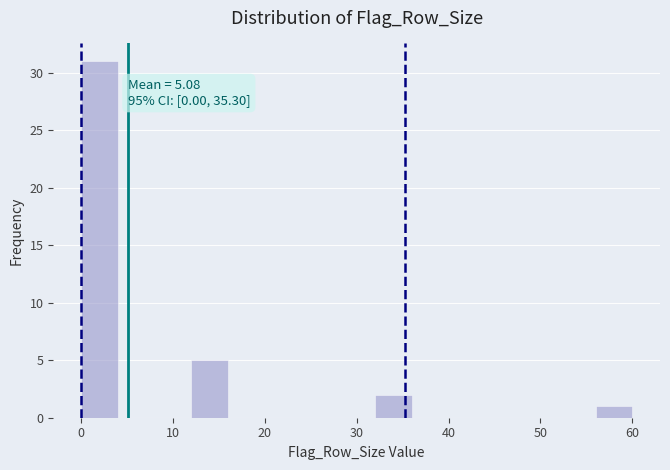

Over which range of the x-axis is the bar tallest?

0 to 4